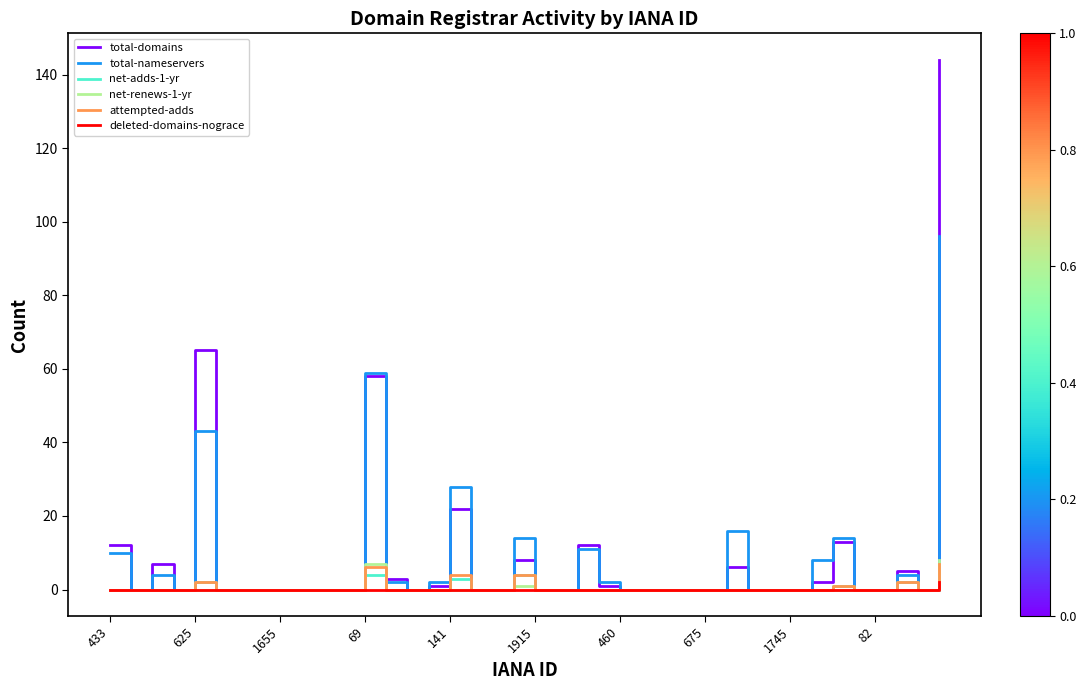

Reading right to left, extract all data points from this chart.

total-domains: 144	0	5	0	0	13	2	0	0	0	6	0	0	0	0	0	1	12	0	0	8	0	0	22	1	0	3	58	0	0	0	0	0	0	0	65	0	7	0	12
total-nameservers: 96	0	4	0	0	14	8	0	0	0	16	0	0	0	0	0	2	11	0	0	14	0	0	28	2	0	2	59	0	0	0	0	0	0	0	43	0	4	0	10
net-adds-1-yr: 7	0	2	0	0	1	0	0	0	0	0	0	0	0	0	0	0	0	0	0	4	0	0	3	0	0	0	4	0	0	0	0	0	0	0	2	0	0	0	0
net-renews-1-yr: 8	0	0	0	0	0	0	0	0	0	0	0	0	0	0	0	0	0	0	0	1	0	0	0	0	0	0	7	0	0	0	0	0	0	0	0	0	0	0	0
attempted-adds: 7	0	2	0	0	1	0	0	0	0	0	0	0	0	0	0	0	0	0	0	4	0	0	4	0	0	0	6	0	0	0	0	0	0	0	2	0	0	0	0
deleted-domains-nograce: 2	0	0	0	0	0	0	0	0	0	0	0	0	0	0	0	0	0	0	0	0	0	0	0	0	0	0	0	0	0	0	0	0	0	0	0	0	0	0	0